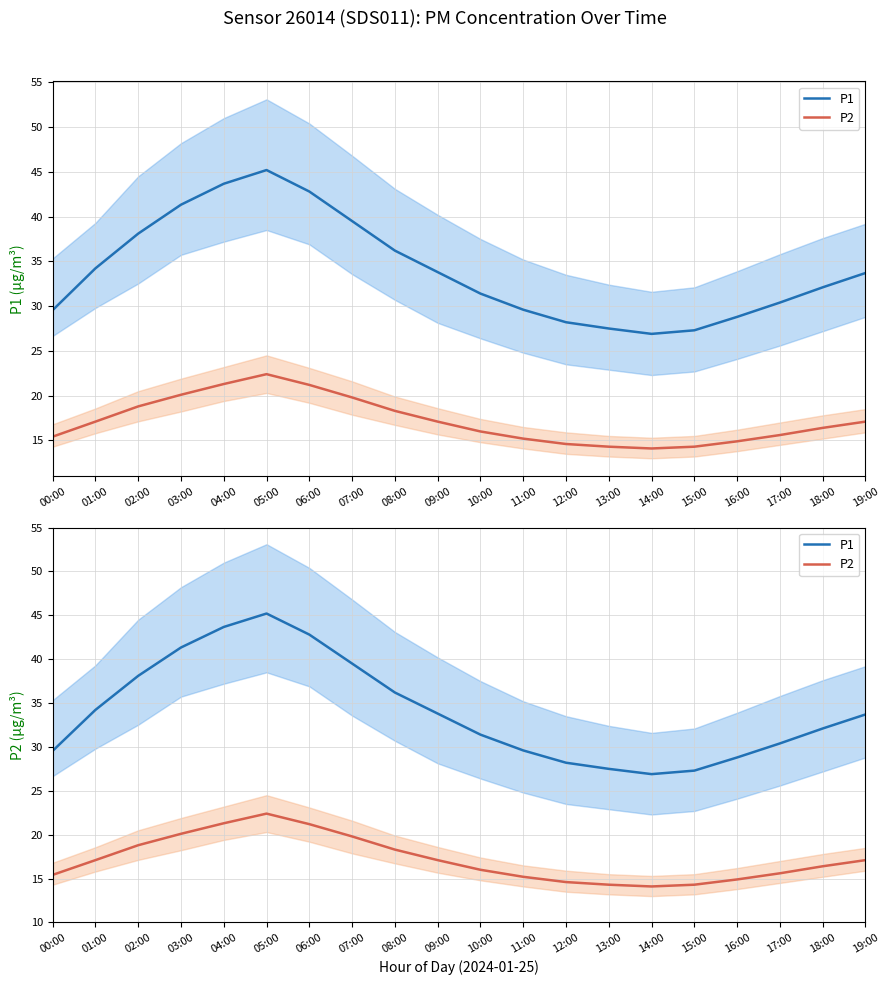

Which series changed the most between 07:00 and 10:00?

P1